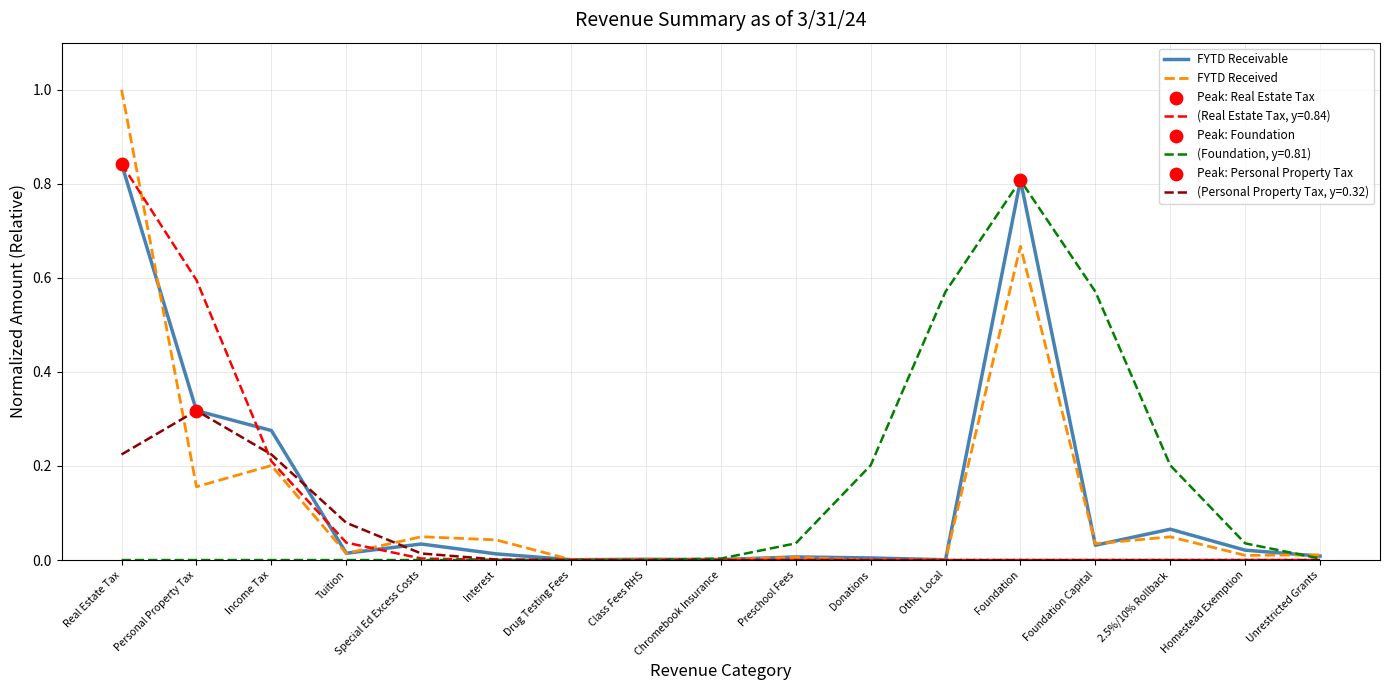

Which series has the widest spread of values?

FYTD Received